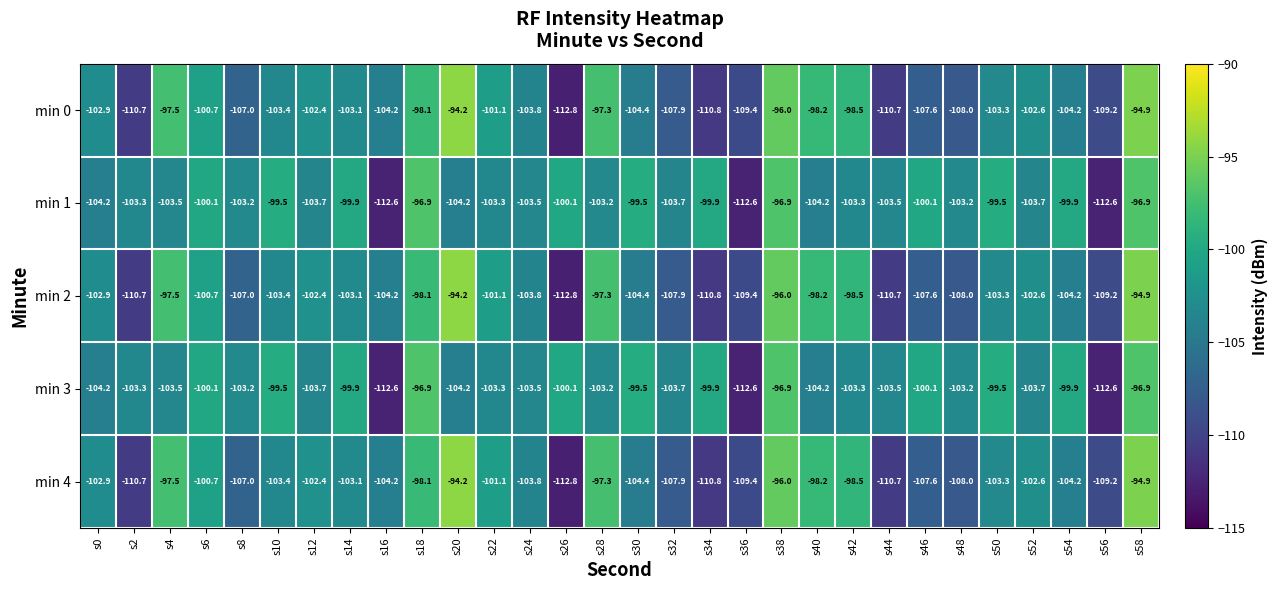

What is the difference between the highest and lowest values at s38?

0.9